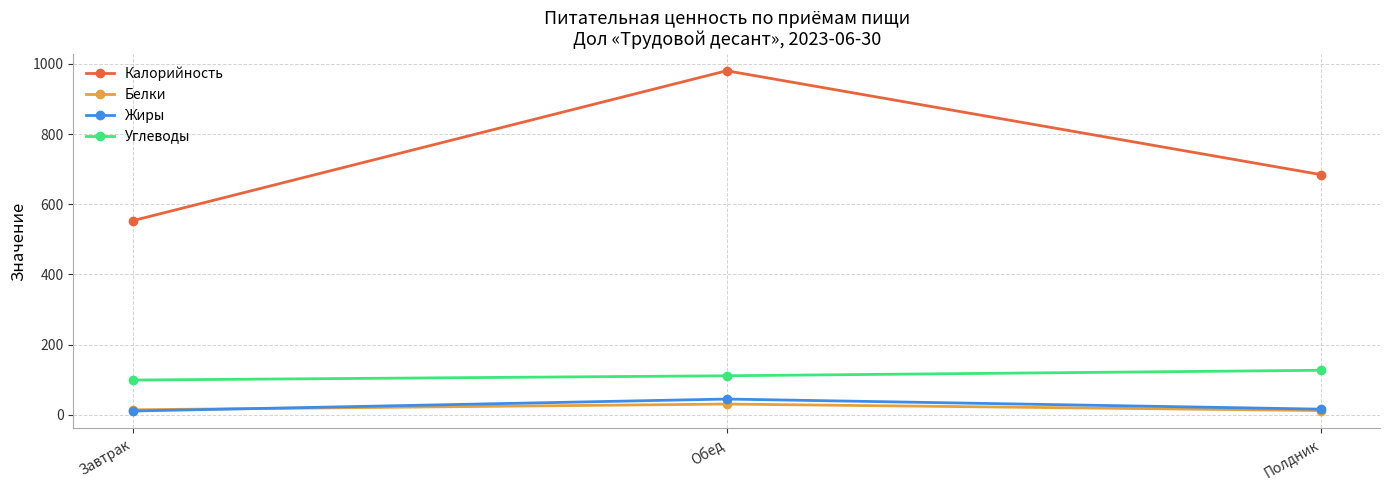

True or false: Белки has a value of 13.9 at Завтрак.

True